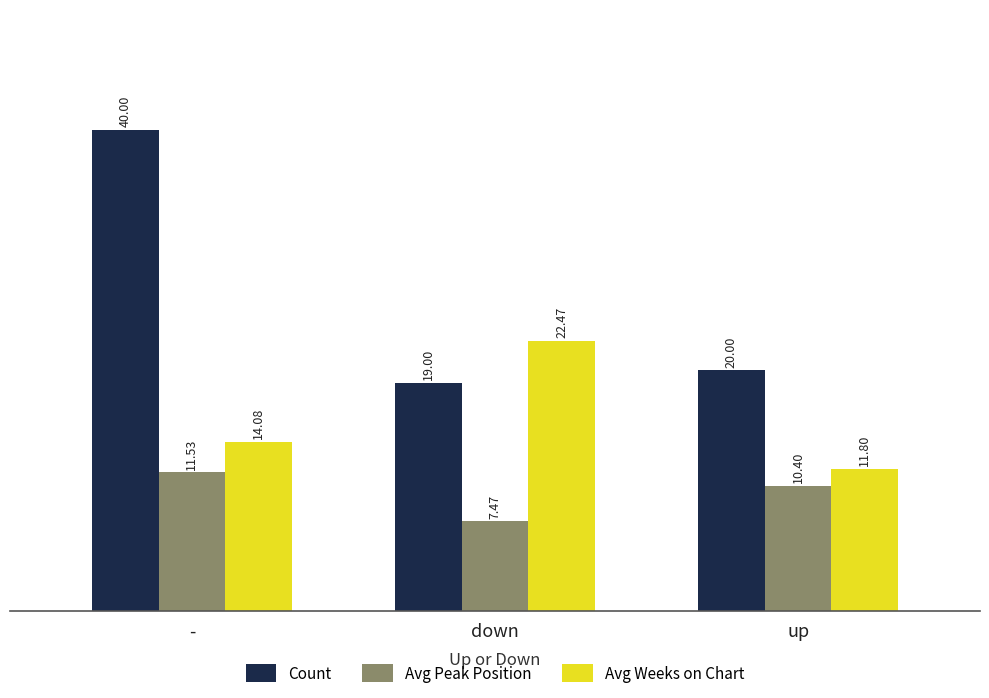

At how many categories does at least one series exceed 30?

1